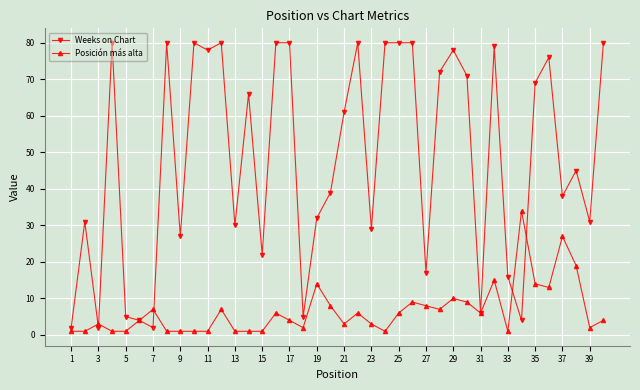

List the series in order of their overall mean, highest first.

Weeks on Chart, Posición más alta